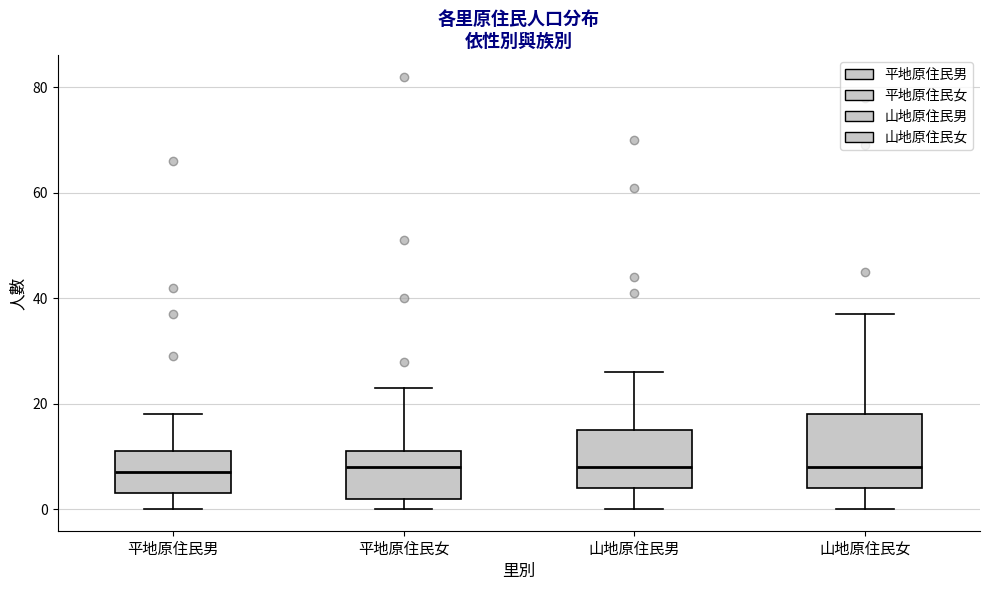

Reading left to right, transcribe this box plot: for each box, give where its median line is, the range the box spans, and where its two whiskers end, as read against the y-axis. The values are not printed on the chart, so give them approximately, as read against the axis.

平地原住民男: median 8, box 4 to 12, whiskers 0 to 18
平地原住民女: median 8, box 2 to 12, whiskers 0 to 24
山地原住民男: median 8, box 4 to 16, whiskers 0 to 26
山地原住民女: median 8, box 4 to 18, whiskers 0 to 38